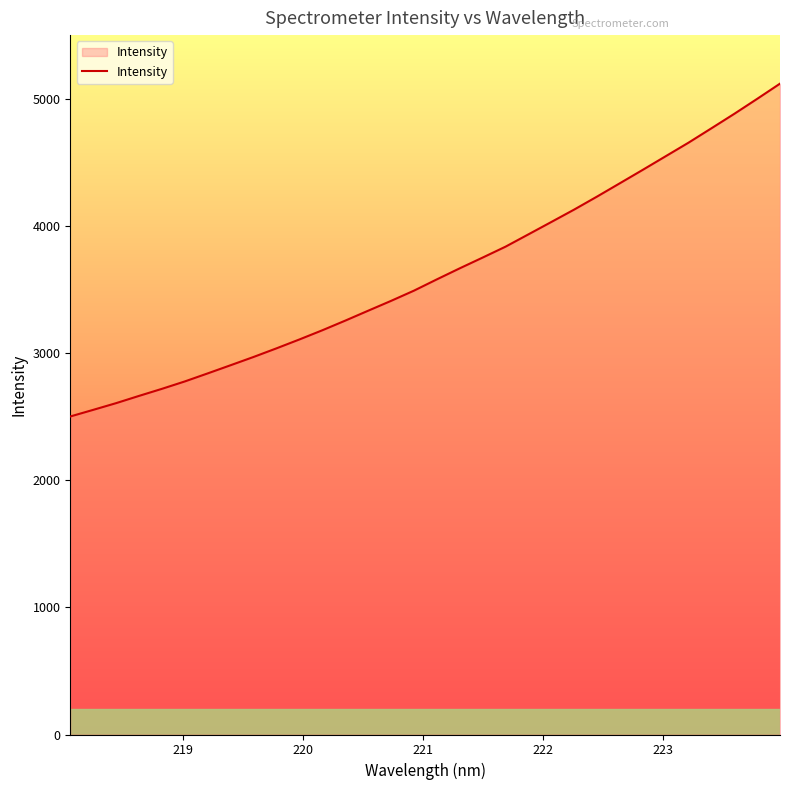

What is the smallest value displayed?

2500.9